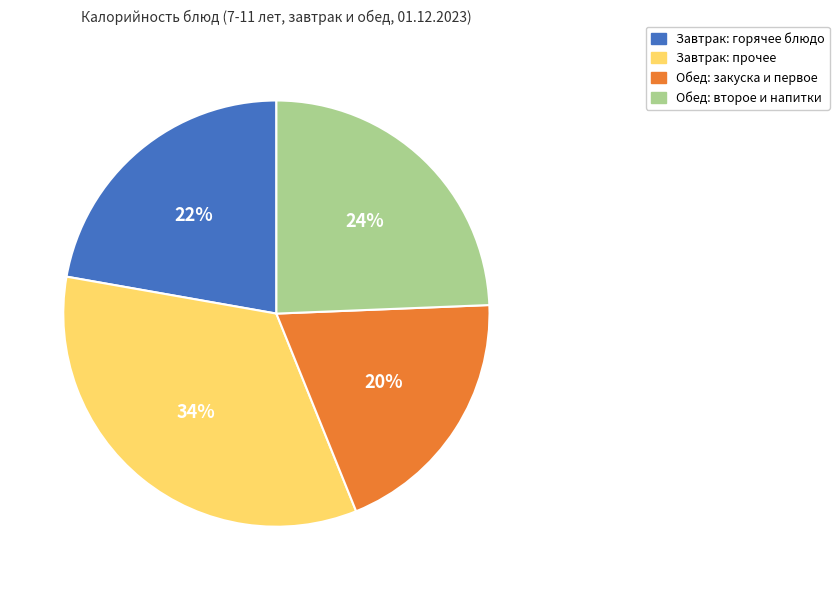

To the nearest percent, what percentage of the pie is Завтрак: прочее?

34%